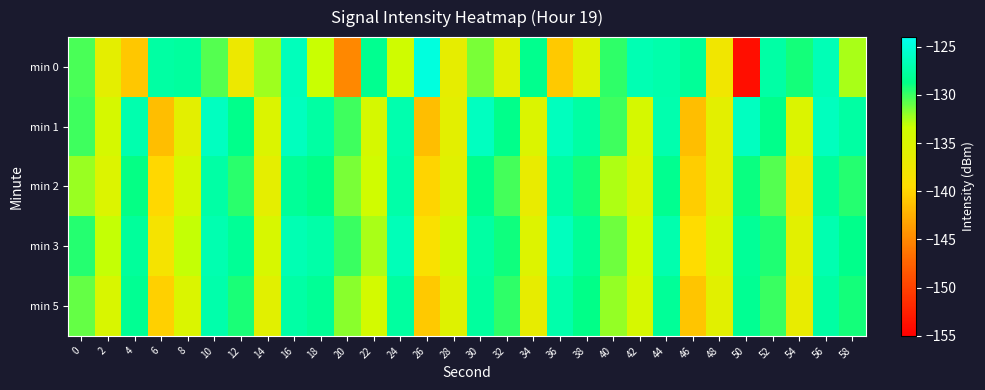

List the series in order of their overall mean, lowest first.

min 0, min 2, min 5, min 1, min 3